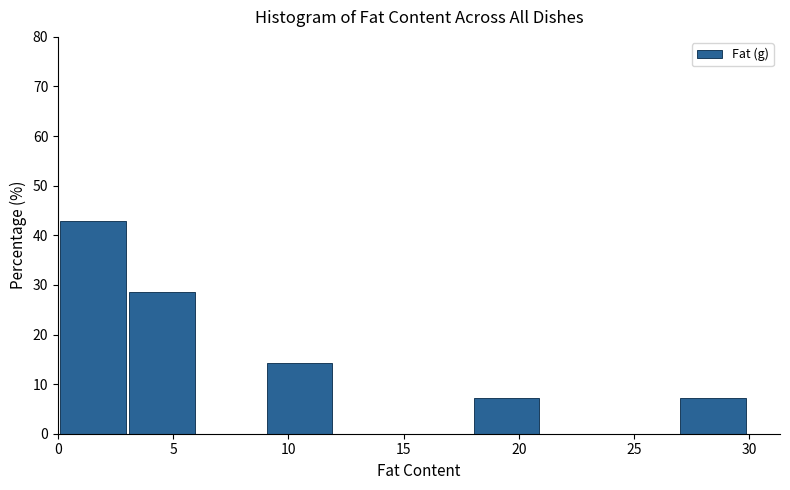

Reading left to right, transcribe this chart: for each bar, give the range it covers on the x-axis and its height. Neither the bar edges nor the heights are printed on the chart, so give them approximately, as read against the axes.

0 to 3: 43
3 to 6: 29
6 to 9: 0
9 to 12: 14
12 to 15: 0
15 to 18: 0
18 to 21: 7
21 to 24: 0
24 to 27: 0
27 to 30: 7